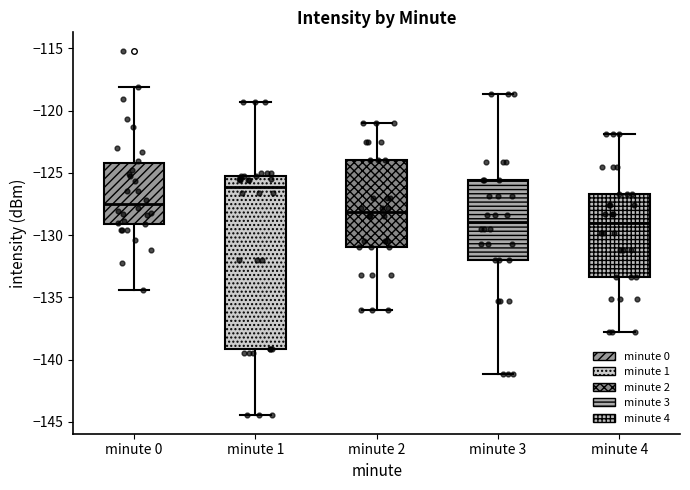

Where does the median line of the box for minute 0 sit on the y-axis? The values are not printed on the chart, so give them approximately, as read against the axis.

-127.5